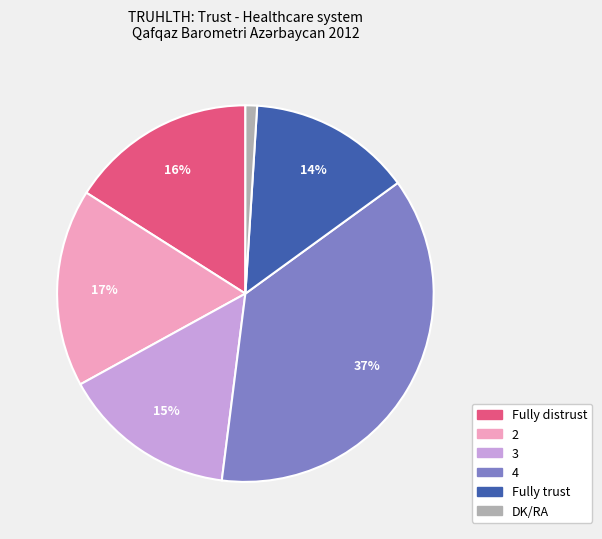

The 2 slice represents 17% of the pie. True or false?

True